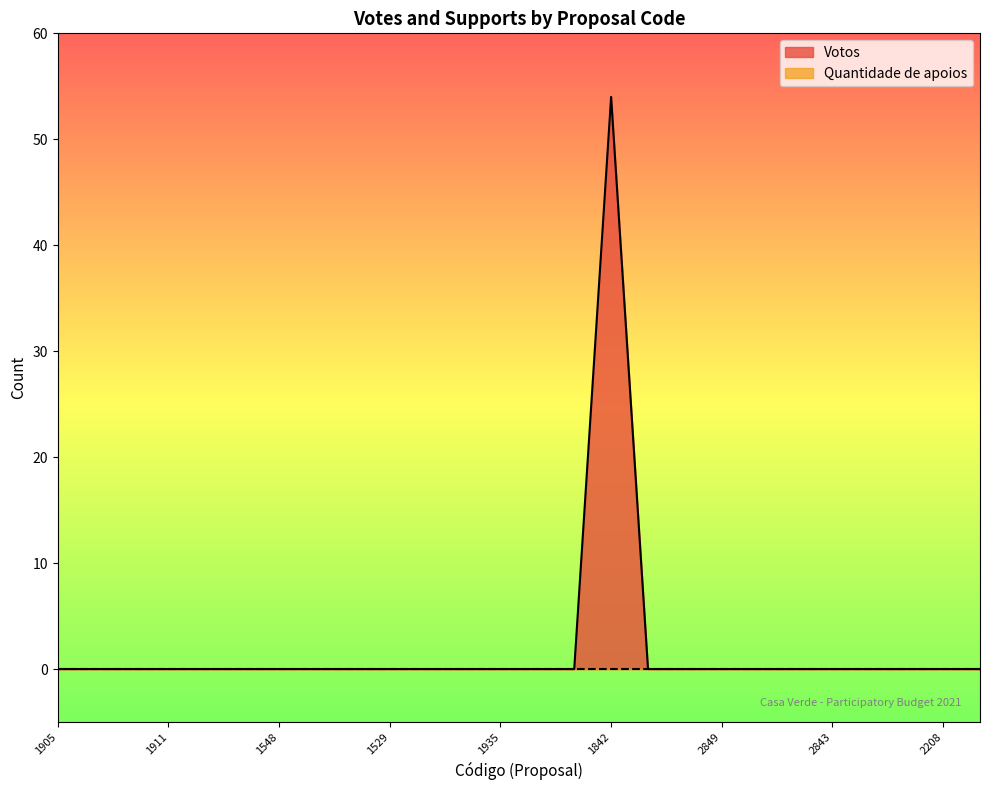

Reading left to right, list all the values displayed in this chart.

1905=0	1888=0	2744=0	1911=0	2225=0	102=0	1548=0	1872=0	1783=0	1529=0	1690=0	1506=0	1935=0	1557=0	2939=0	1842=54	3097=0	1992=0	2849=0	1764=0	1976=0	2843=0	1672=0	1525=0	2208=0	1694=0